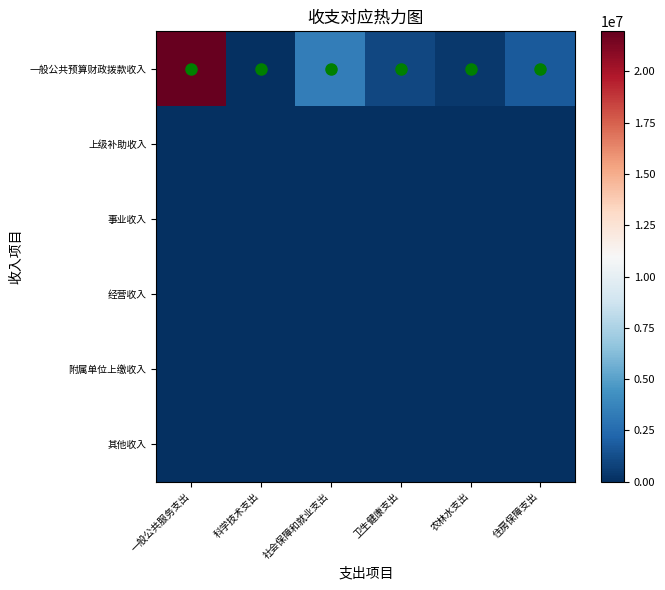

Which series changed the most between 农林水支出 and 住房保障支出?

一般公共预算财政拨款收入